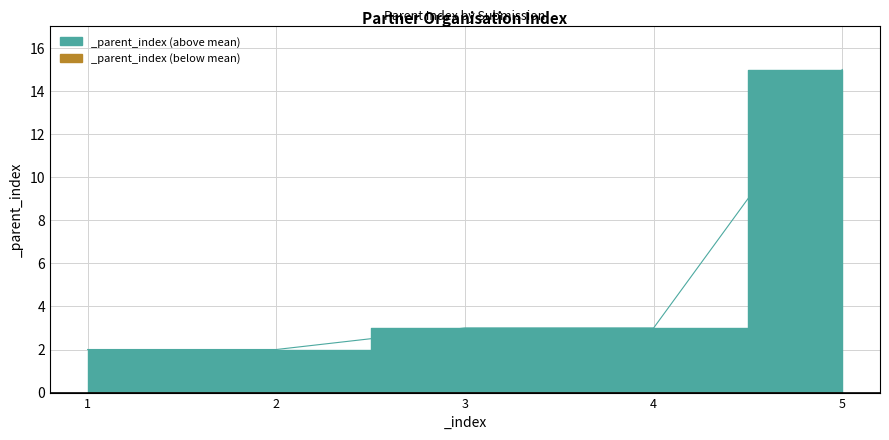

Which has a higher value, 4 or 1?

4